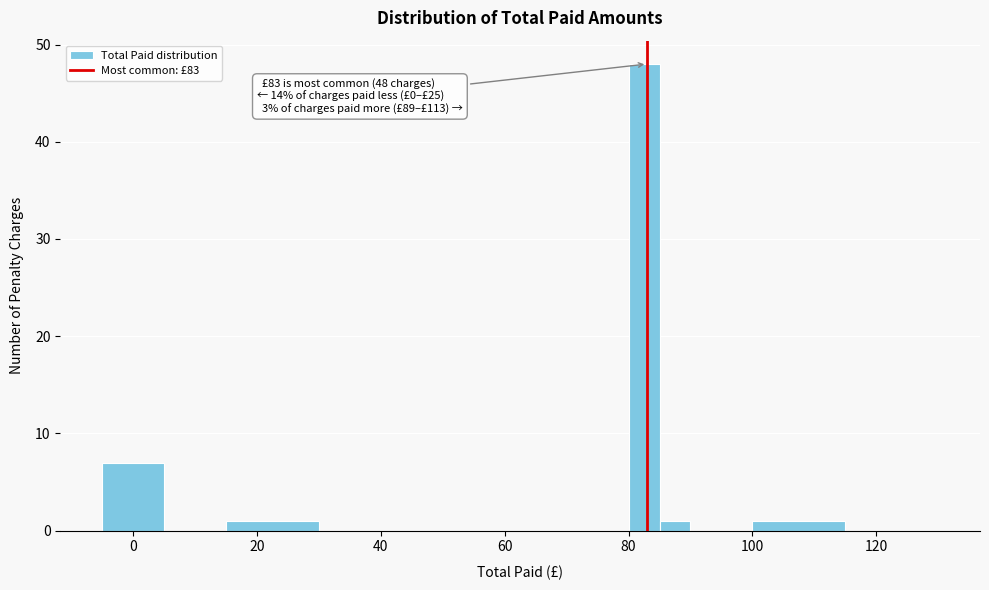

Around what value on the x-axis is the tallest bar? Give the approximate position of its centre, as read against the axis.

82